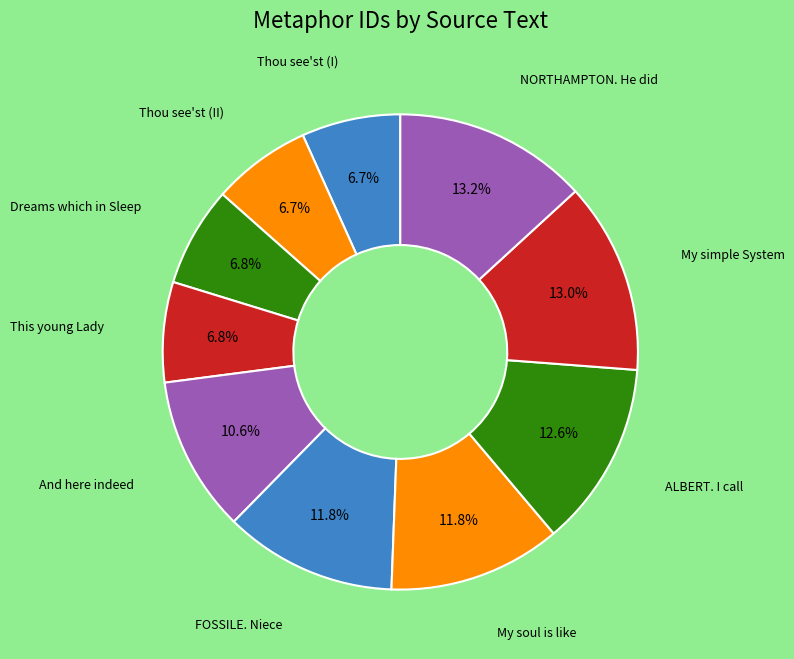

Combined, do Dreams which in Sleep and And here indeed account for over 50%?

No